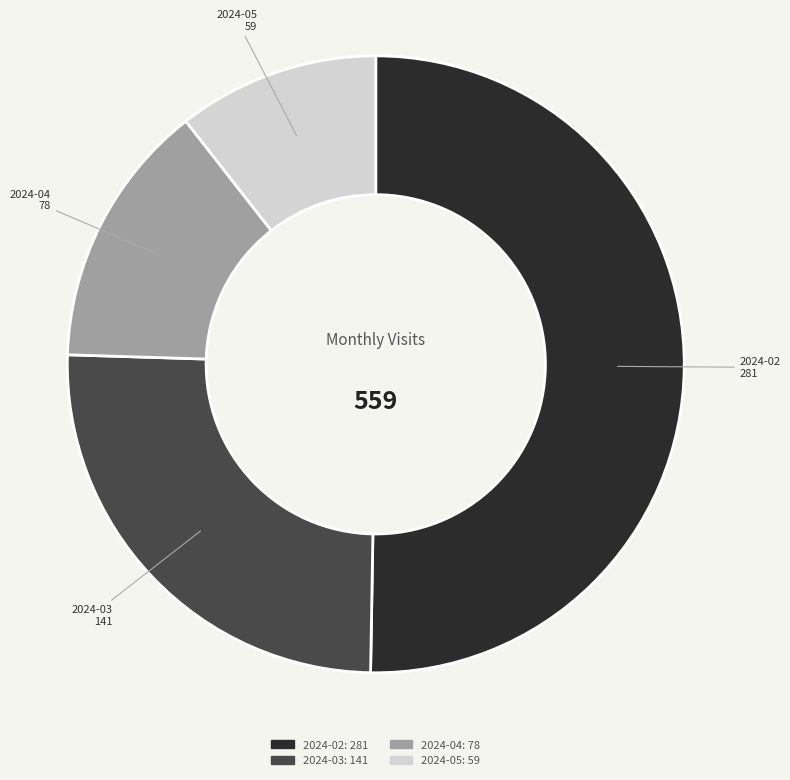

What is the smallest slice in the pie chart?

2024-05